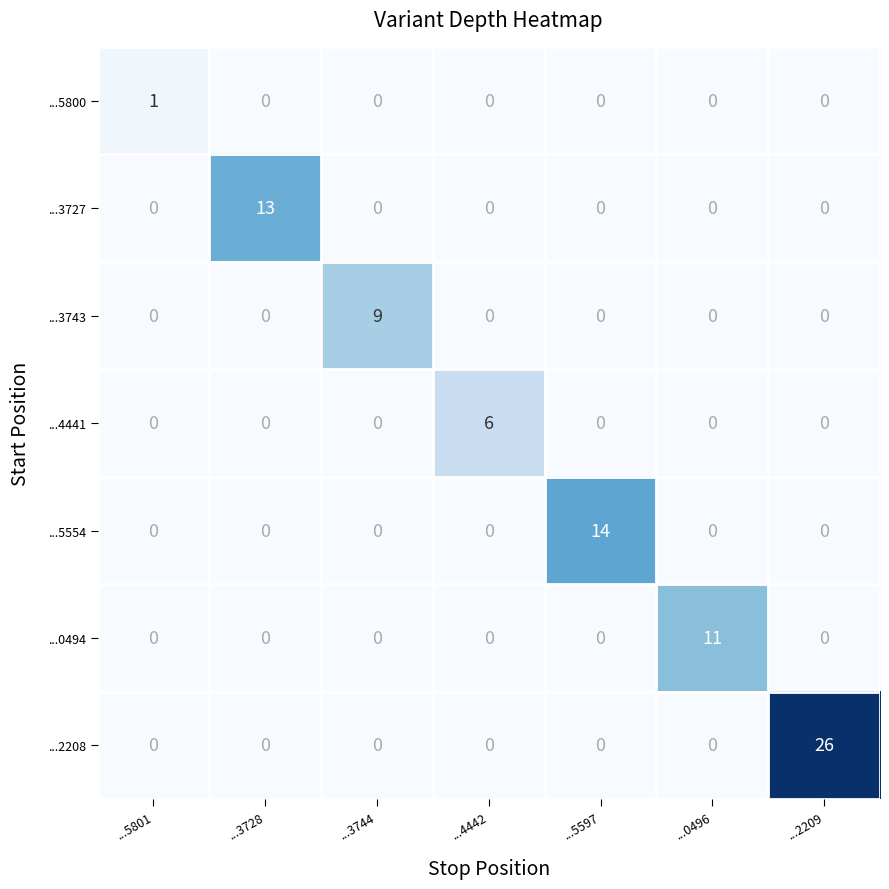

At which category is the sum across all series the highest?

...2209